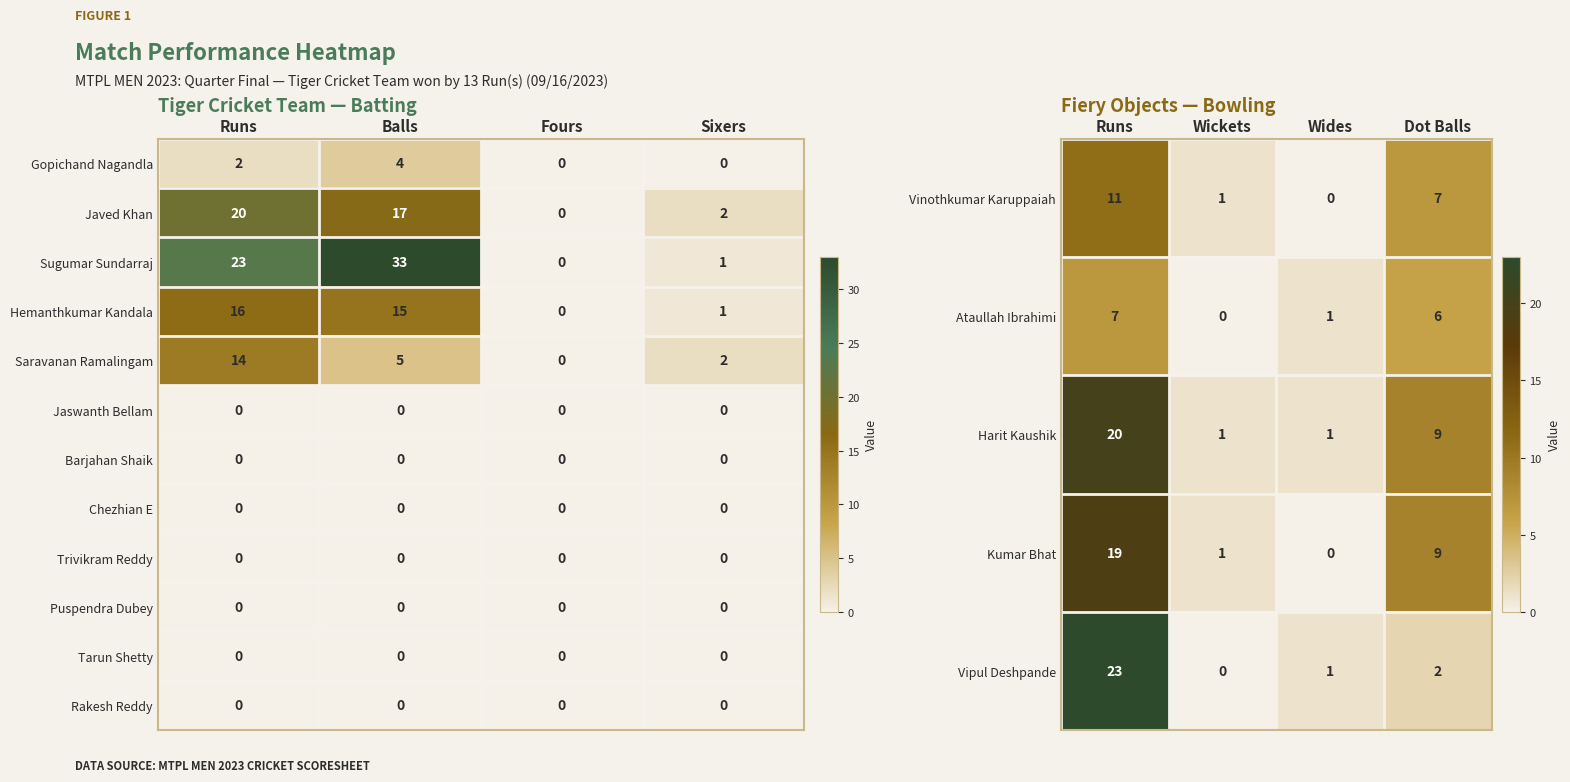

At which label does Gopichand Nagandla reach its peak?

Balls